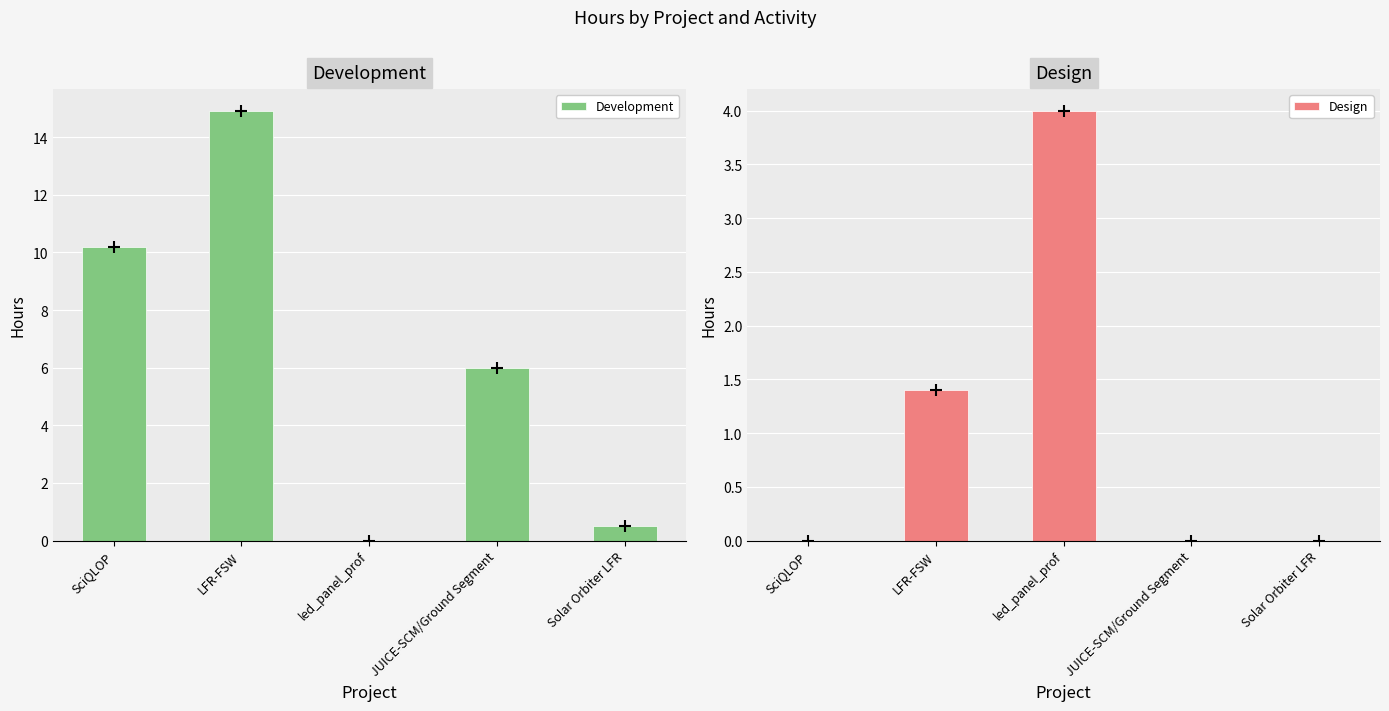

Reading right to left, what are all the values shown in this chart?

Development: 0.5	6.0	0.0	14.9	10.2
Design: 0.0	0.0	4.0	1.4	0.0